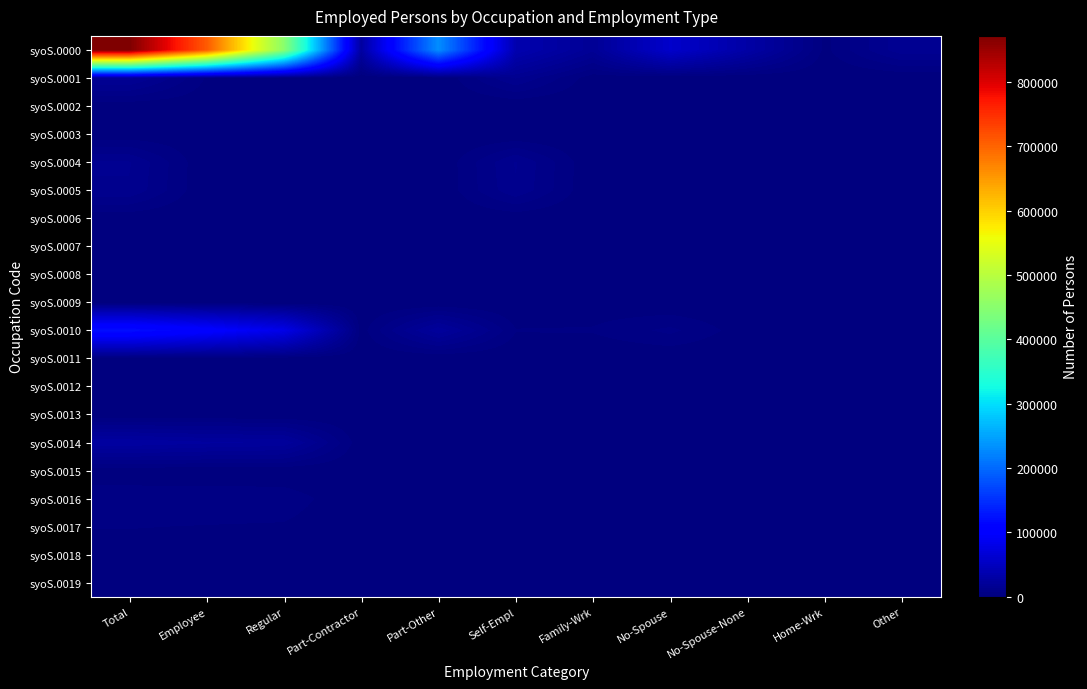

Between Part-Other and No-Spouse-None, which series saw the biggest shift?

syoS.0000